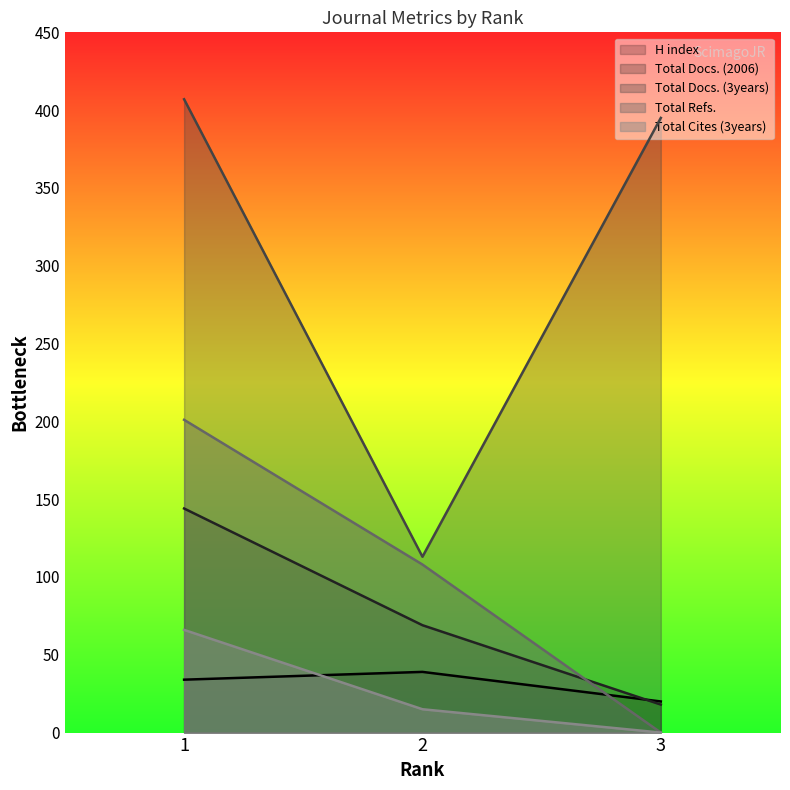

What are all the series names shown in the legend?

H index, Total Docs. (2006), Total Docs. (3years), Total Refs., Total Cites (3years)